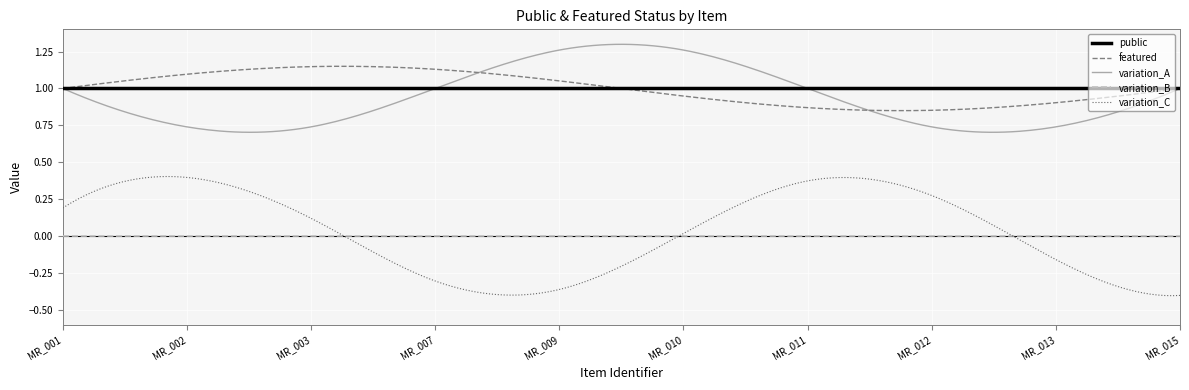

Which series has the widest spread of values?

variation_C